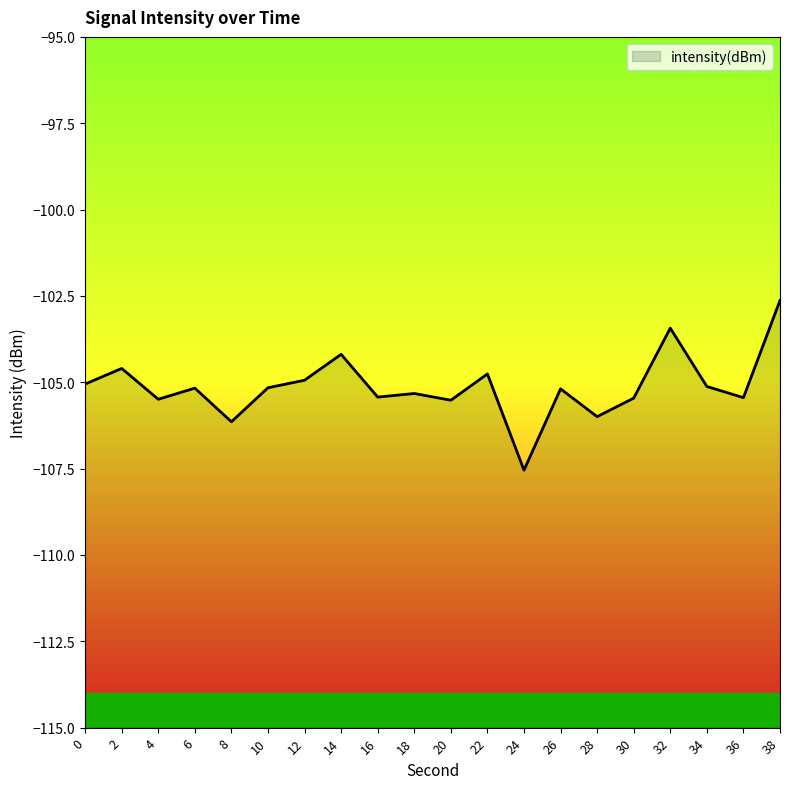

At which label does the data first exceed -105?

2